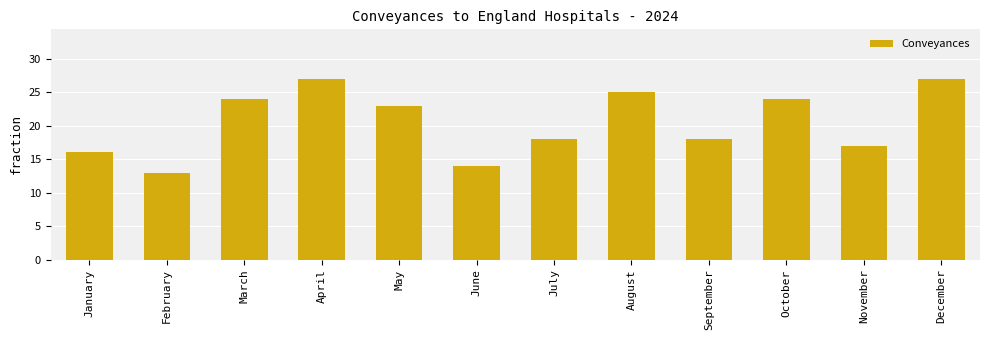

What is the difference between the second highest and second lowest values?

13